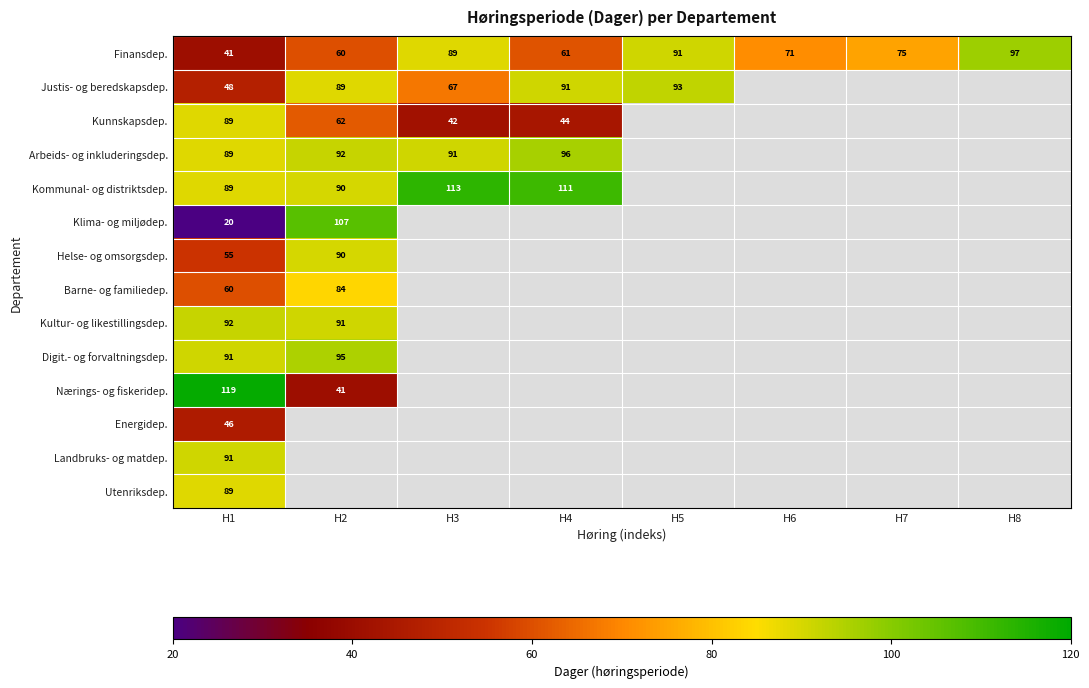

At which category is the sum across all series the highest?

H1